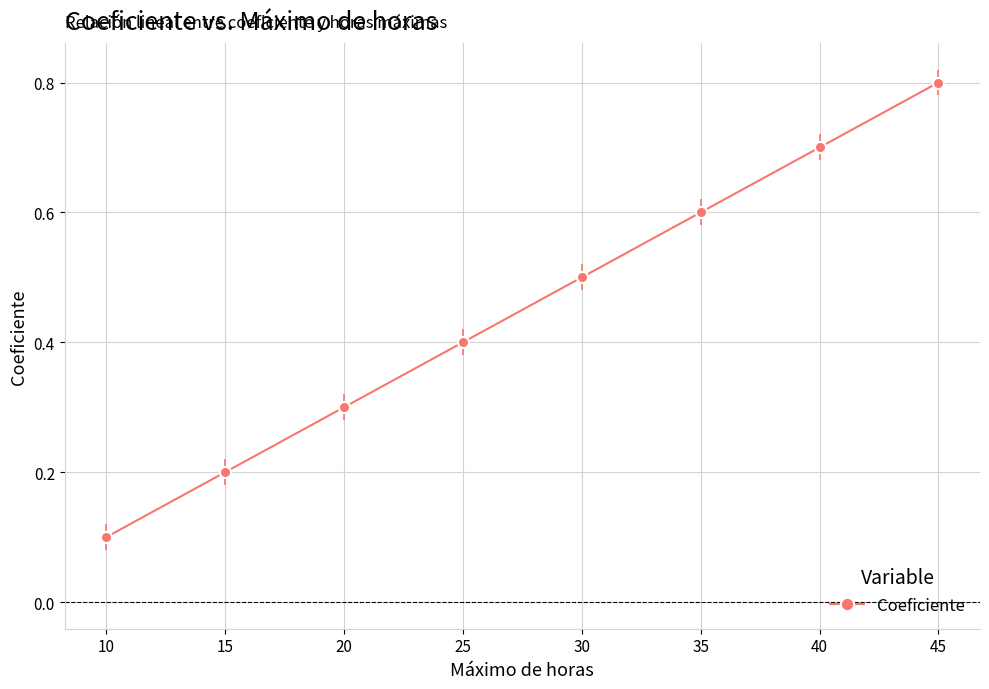

List the labels in order of value, largest first.

45, 40, 35, 30, 25, 20, 15, 10